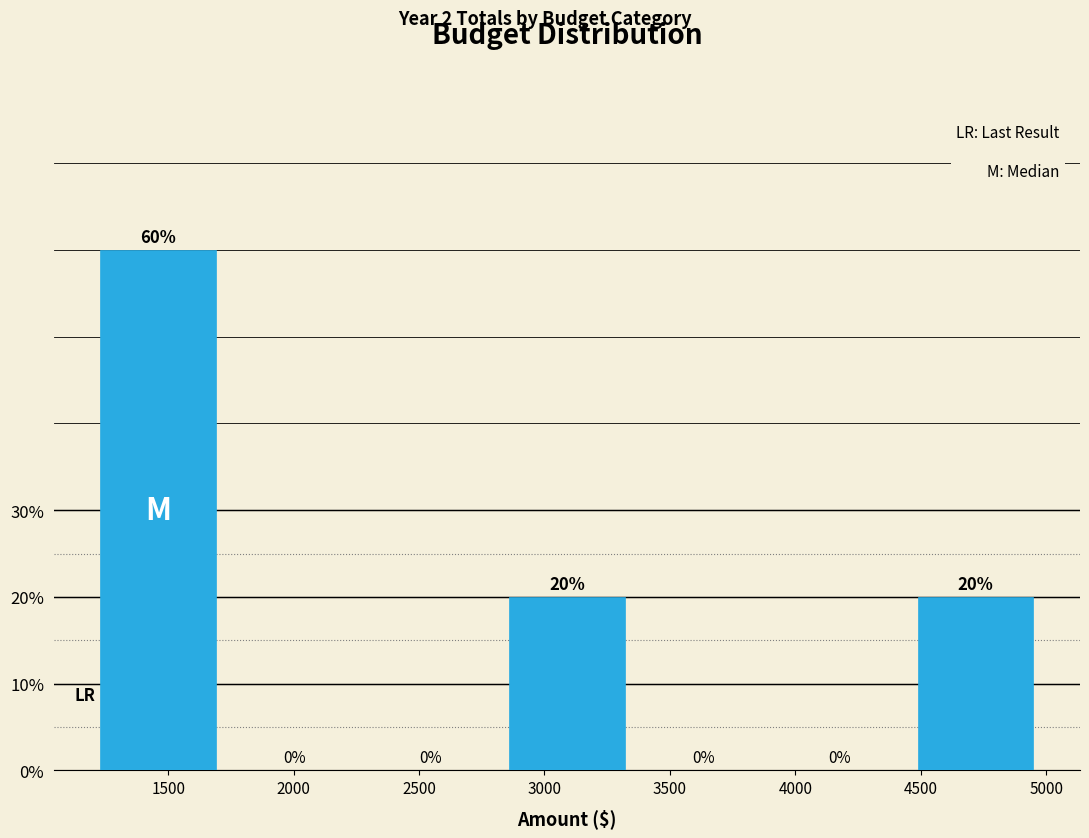

What is the height of the bar covering 4450 to 5000 on the x-axis? The bar edges are not printed on the chart, so give them approximately, as read against the axis.

20